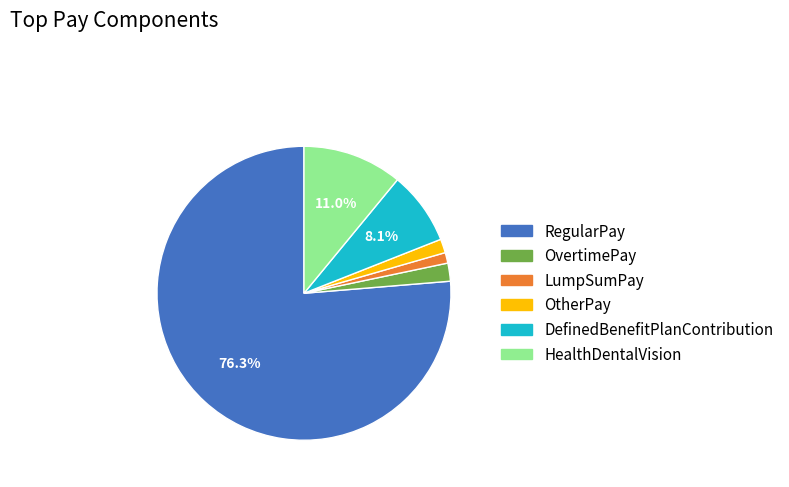

To the nearest percent, what is the difference between the largest and smallest slice percentages?

75%